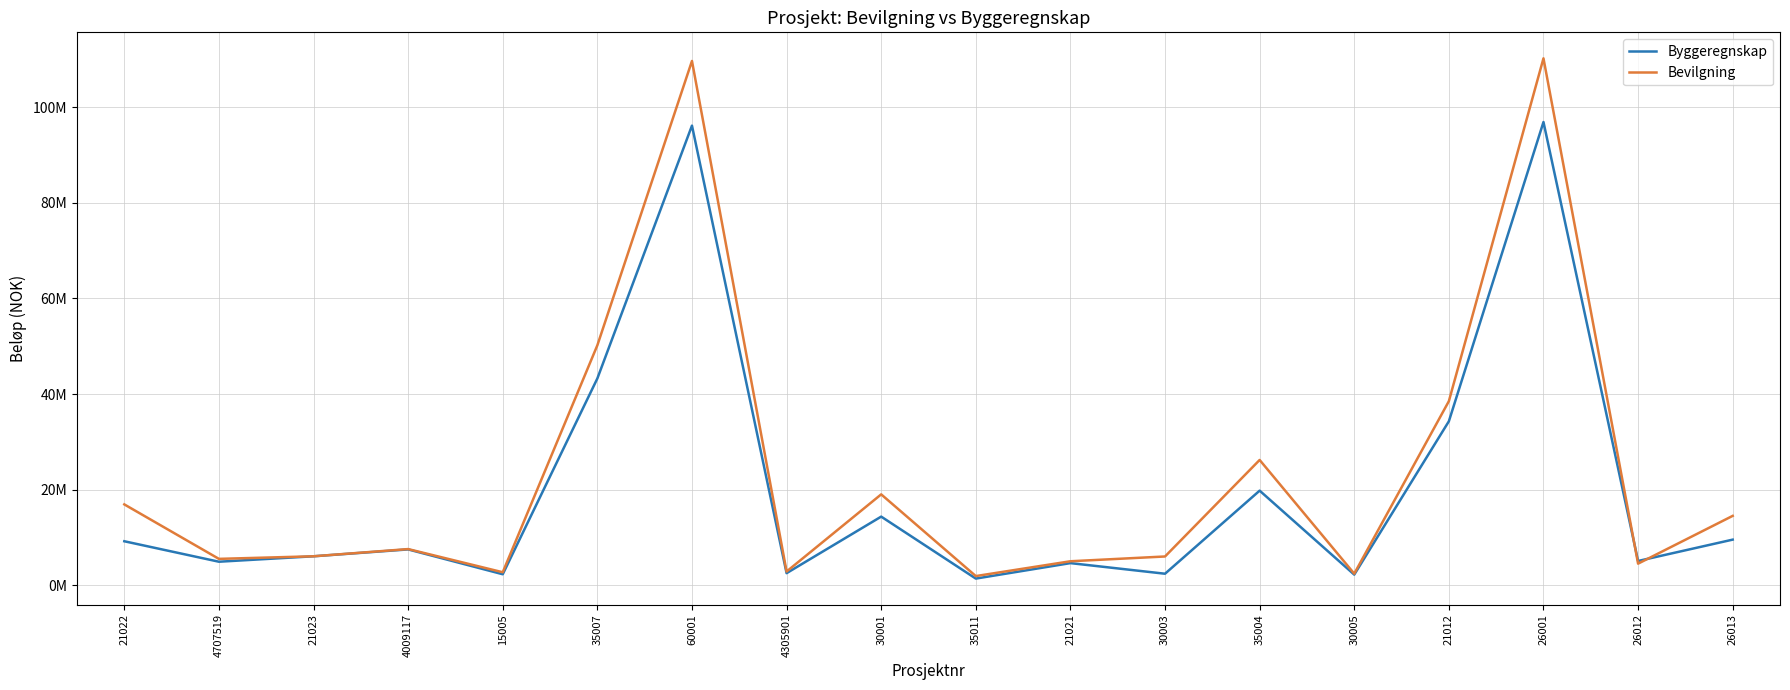

List the series in order of their overall mean, lowest first.

Byggeregnskap, Bevilgning